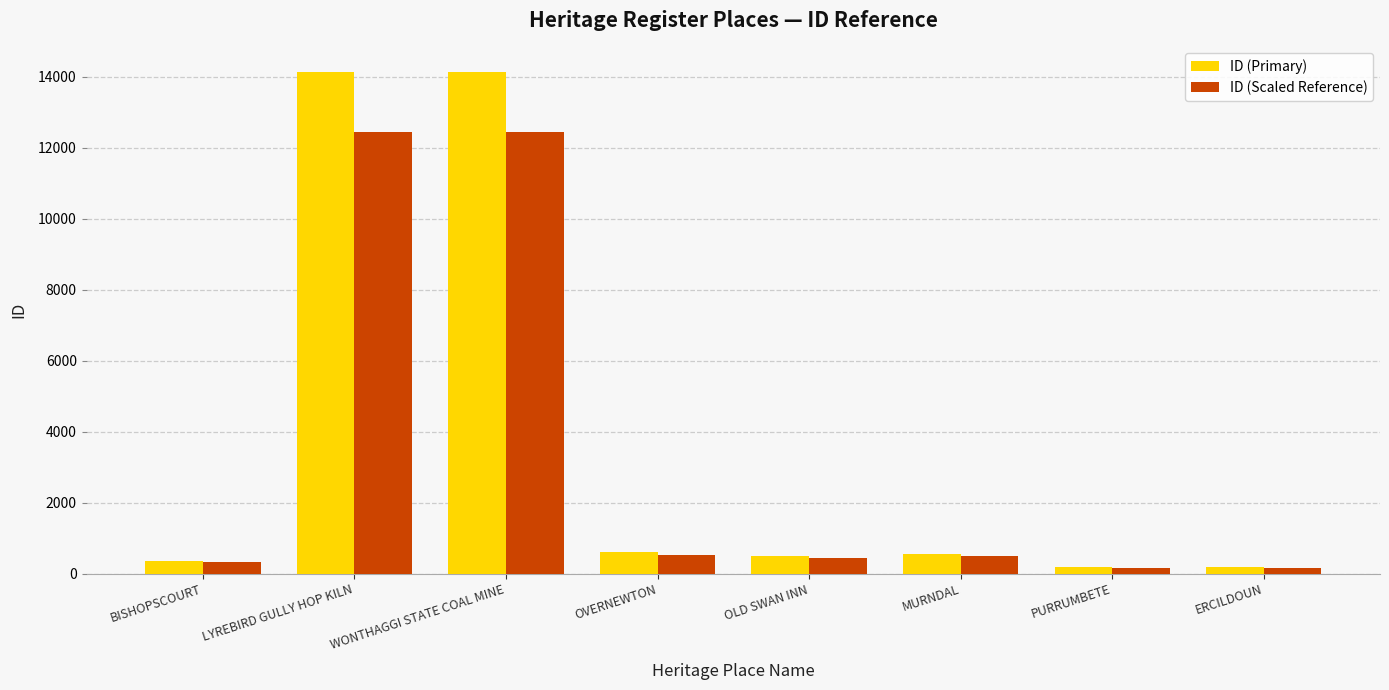

What is the label of the 6th bar from the left?

MURNDAL